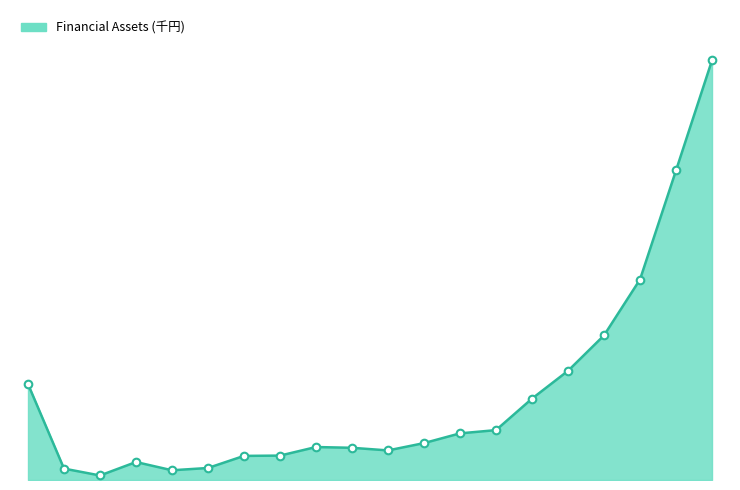

Is this an area chart (filled region under the line)?

Yes